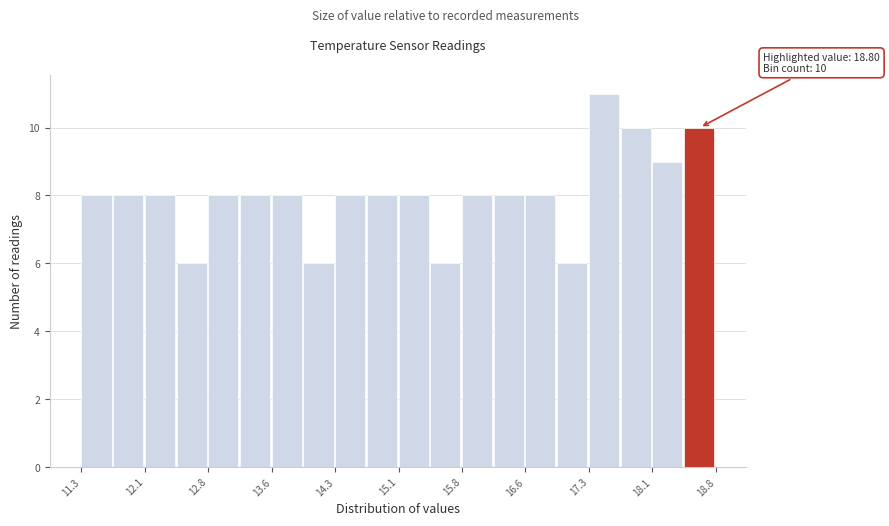

Read against the x-axis, roughly where is the centre of the tallest bar?

17.5